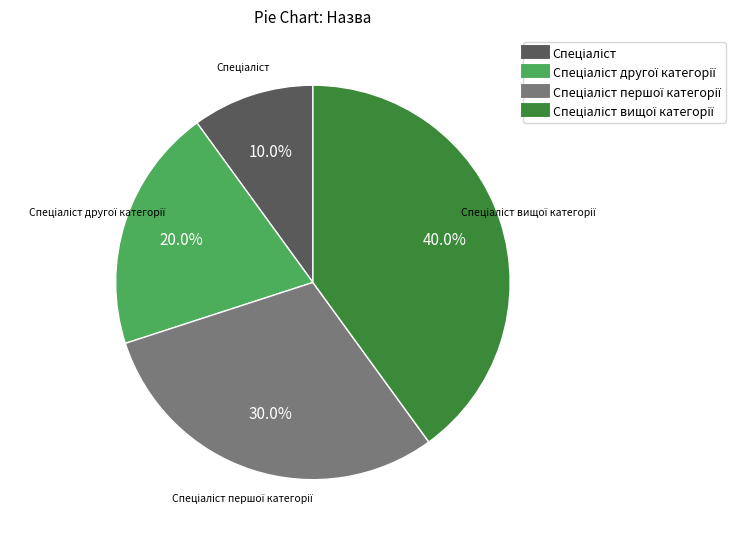

Is there any slice that represents more than half of the pie?

No